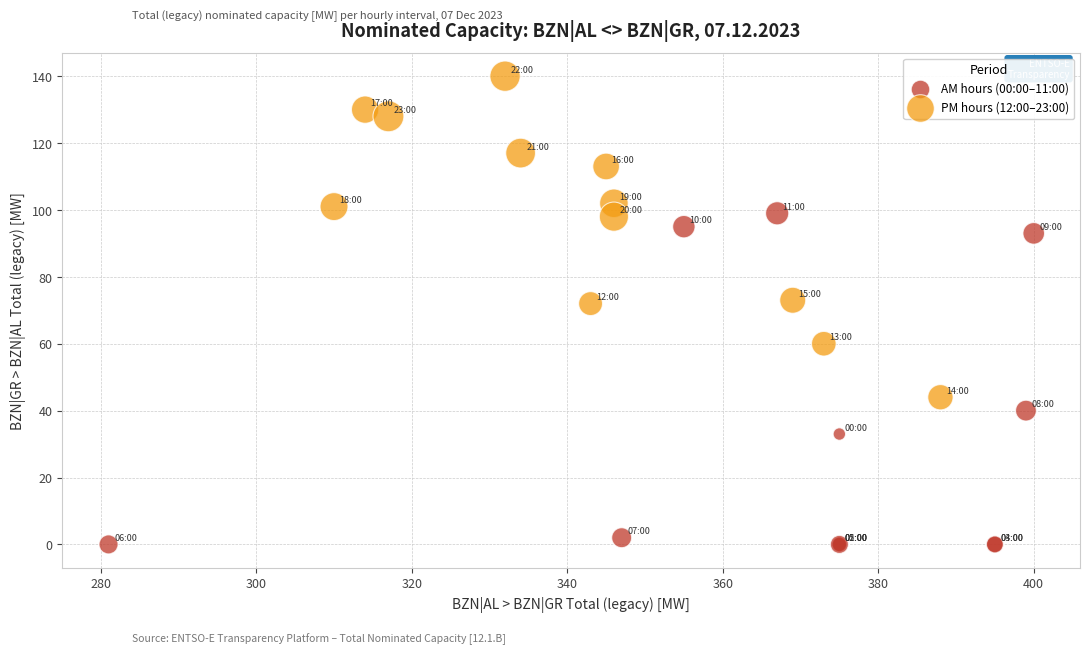

Which series contains the lowest Y value?

AM hours (00:00–11:00)